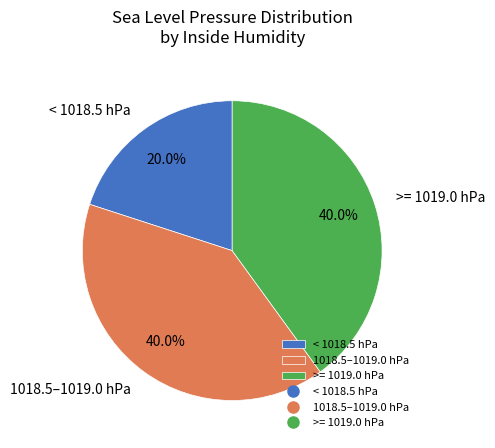

Which slice is the smallest?

< 1018.5 hPa